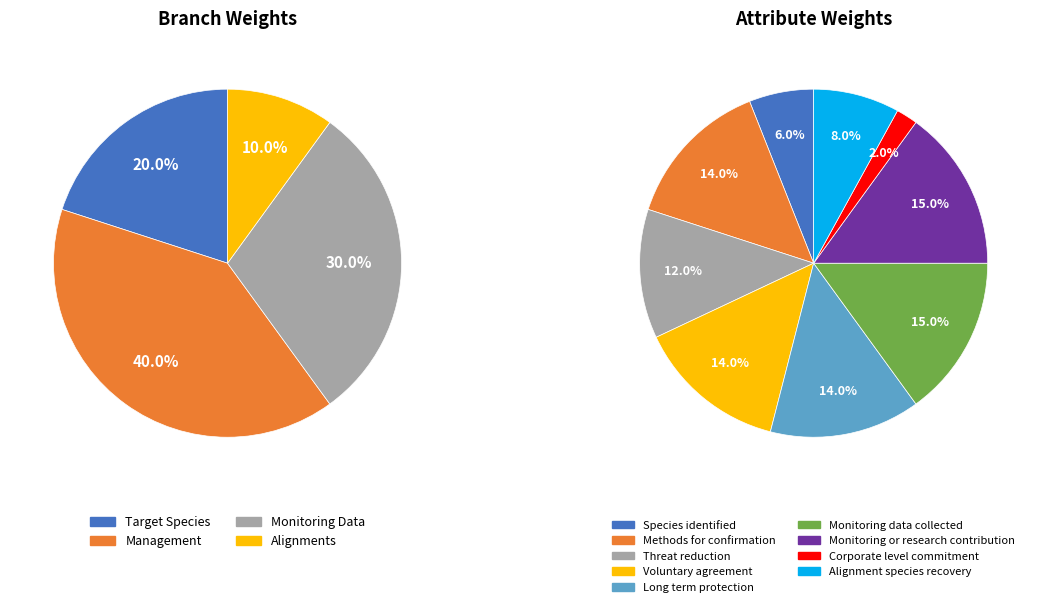

Is the sum of Monitoring Data and Target Species greater than half?

No